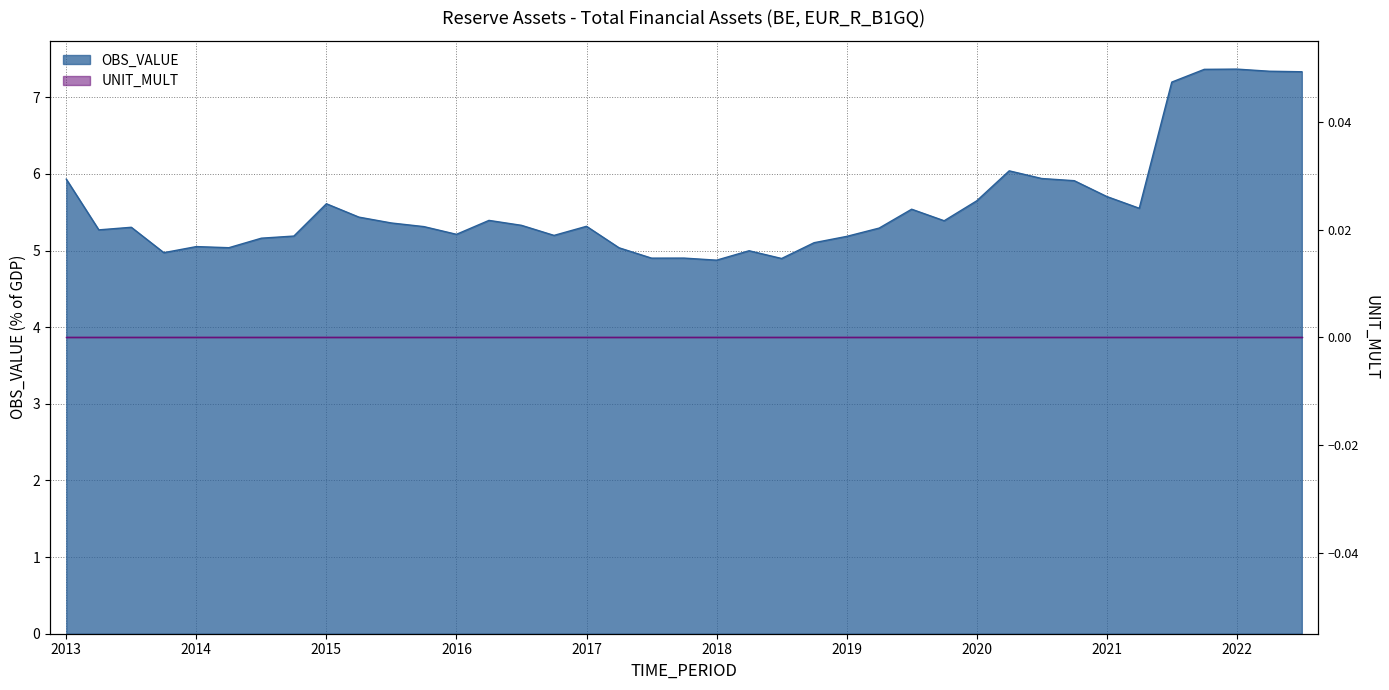

Read the value at 2019-Q2.

5.3